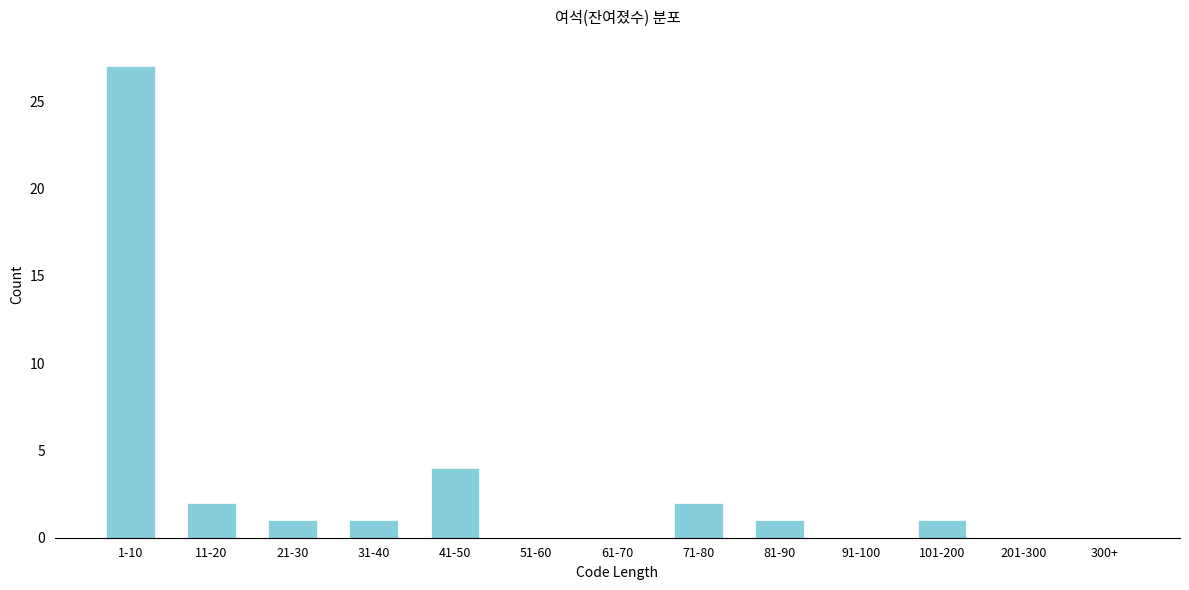

Reading right to left, transcribe all the data shown in this chart.

300+=0	201-300=0	101-200=1	91-100=0	81-90=1	71-80=2	61-70=0	51-60=0	41-50=4	31-40=1	21-30=1	11-20=2	1-10=27